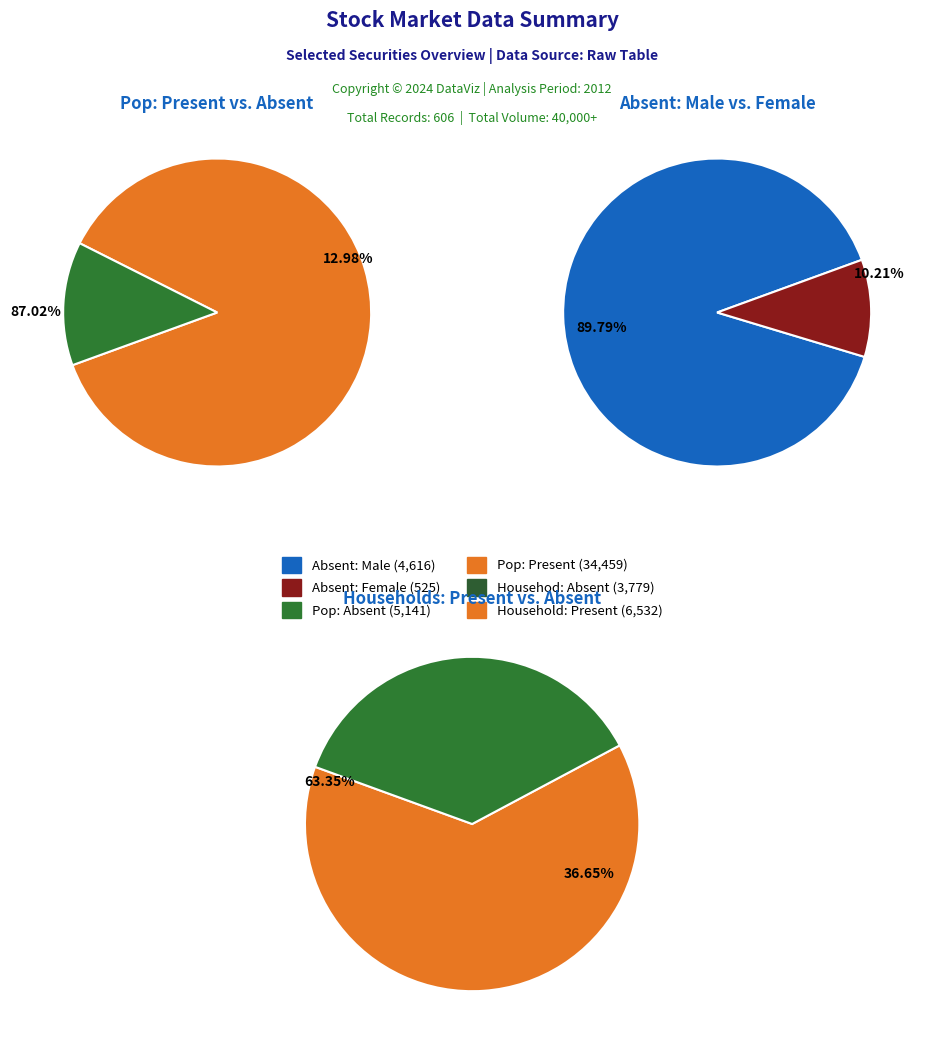

True or false: 13 accounts for 1% of the total.

False